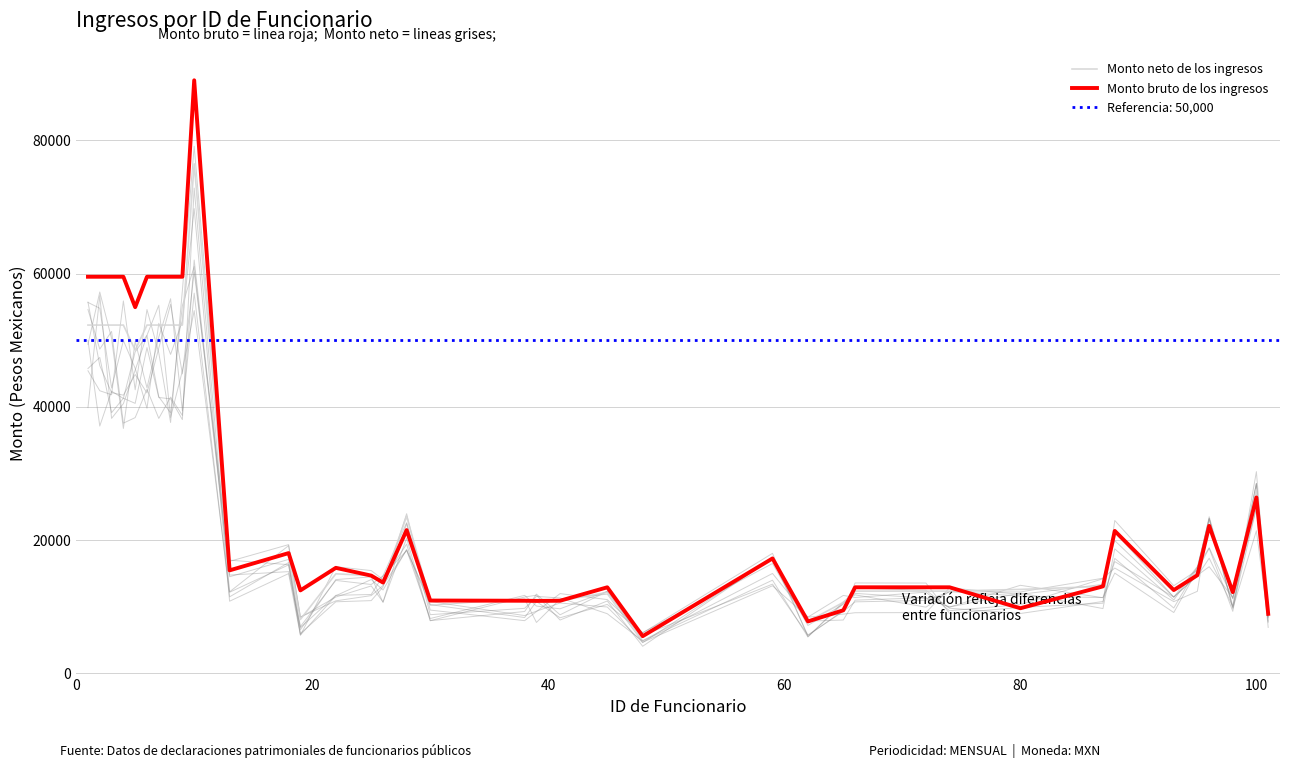

What is the lowest value of the Monto neto de los ingresos series?

5574